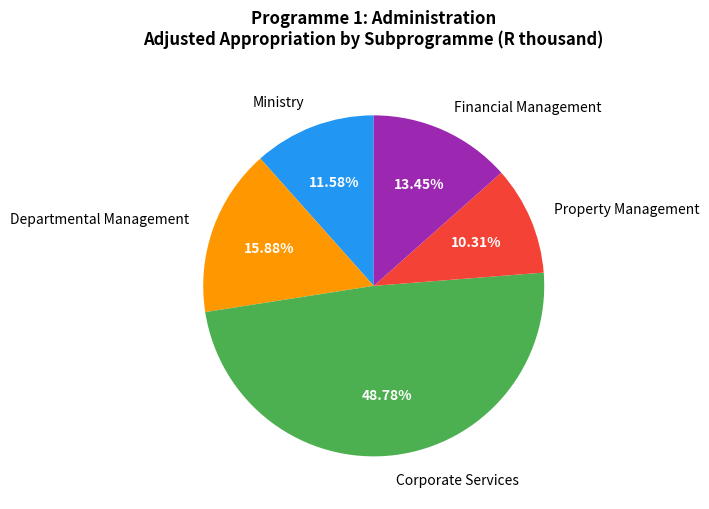

Which slice is the largest?

Corporate Services